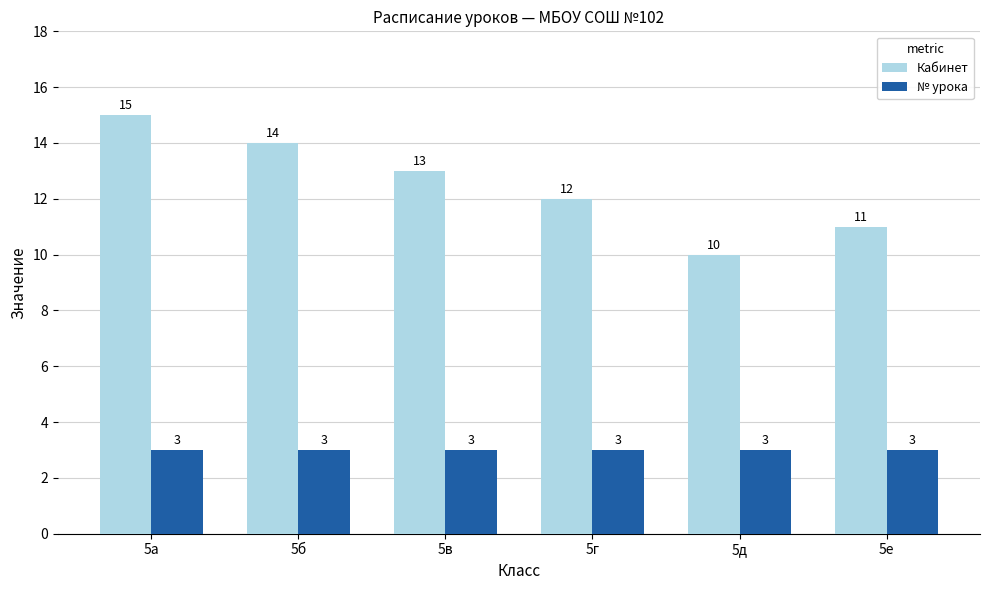

Reading left to right, what are all the values shown in this chart?

Кабинет: 5а=15	5б=14	5в=13	5г=12	5д=10	5е=11
№ урока: 5а=3	5б=3	5в=3	5г=3	5д=3	5е=3